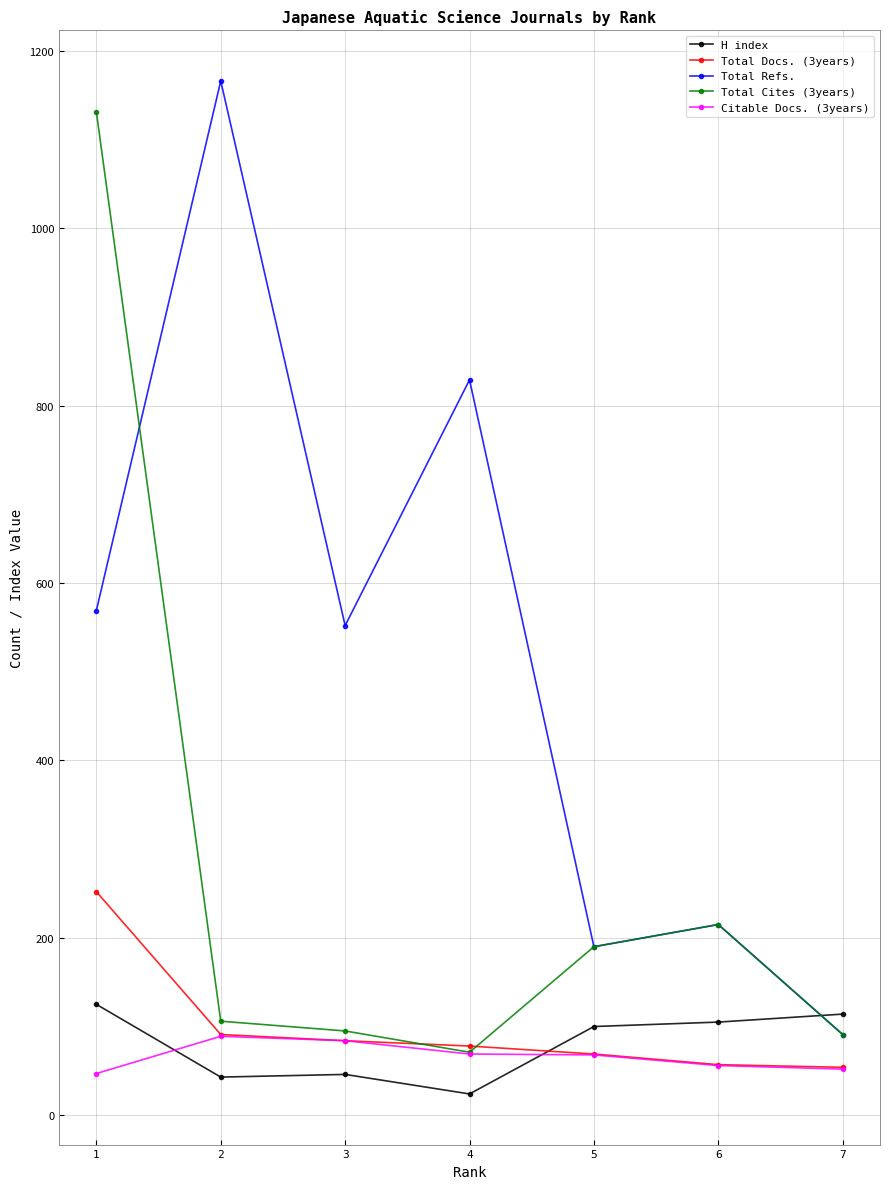

Which series changed the most between 3 and 4?

Total Refs.